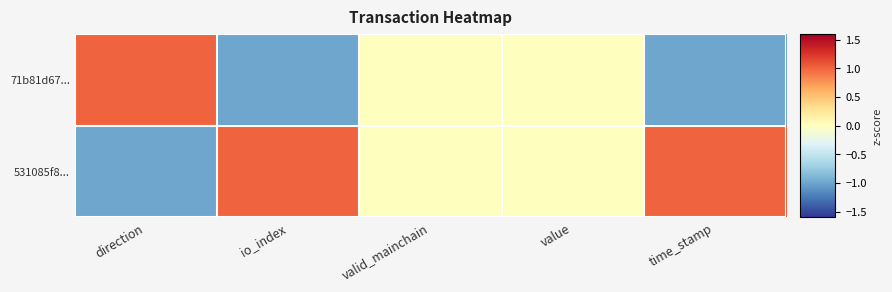

Which has a higher value, direction or time_stamp?

time_stamp